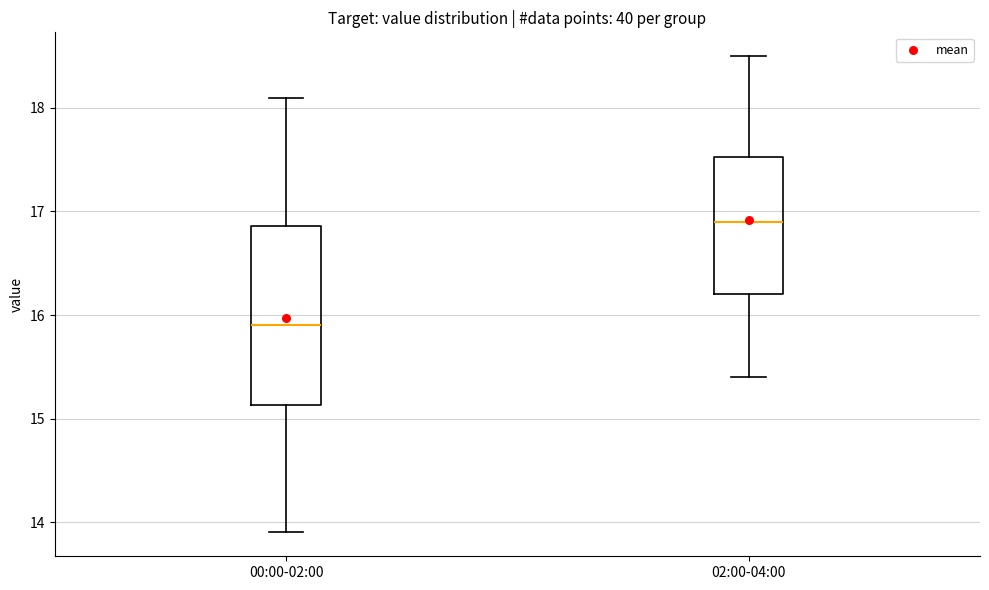

Which box has the lowest median line?

00:00-02:00